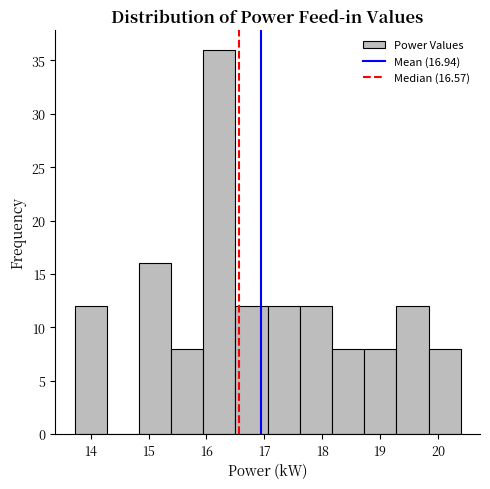

Reading left to right, transcribe this chart: for each bar, give the range it covers on the x-axis and its height. Neither the bar edges nor the heights are printed on the chart, so give them approximately, as read against the axes.

13.7 to 14.3: 12
14.3 to 14.8: 0
14.8 to 15.4: 16
15.4 to 15.9: 8
15.9 to 16.5: 36
16.5 to 17.1: 12
17.1 to 17.6: 12
17.6 to 18.2: 12
18.2 to 18.7: 8
18.7 to 19.3: 8
19.3 to 19.8: 12
19.8 to 20.4: 8